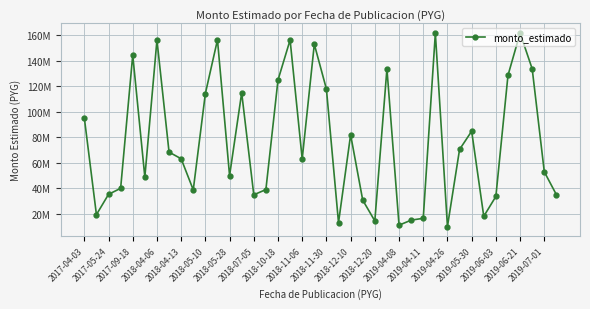

What is the value of the 2nd point from the left?

19320000